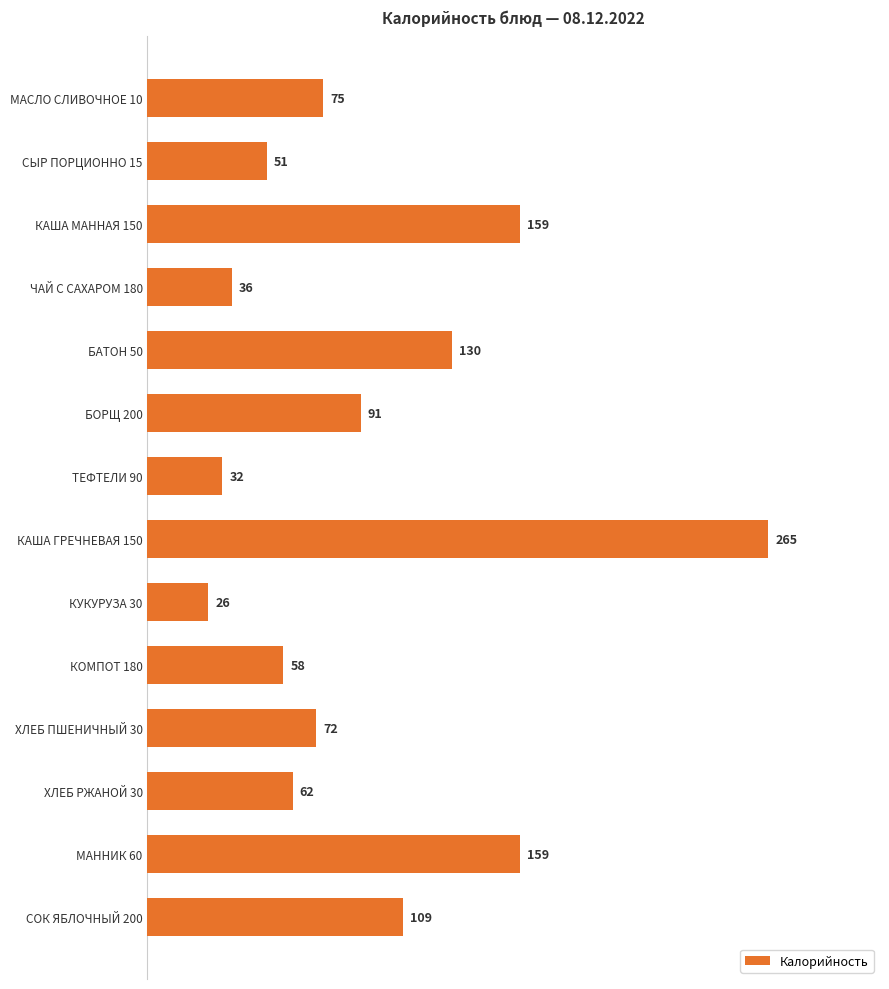

At which category does the chart reach its peak across all series?

КАША ГРЕЧНЕВАЯ 150